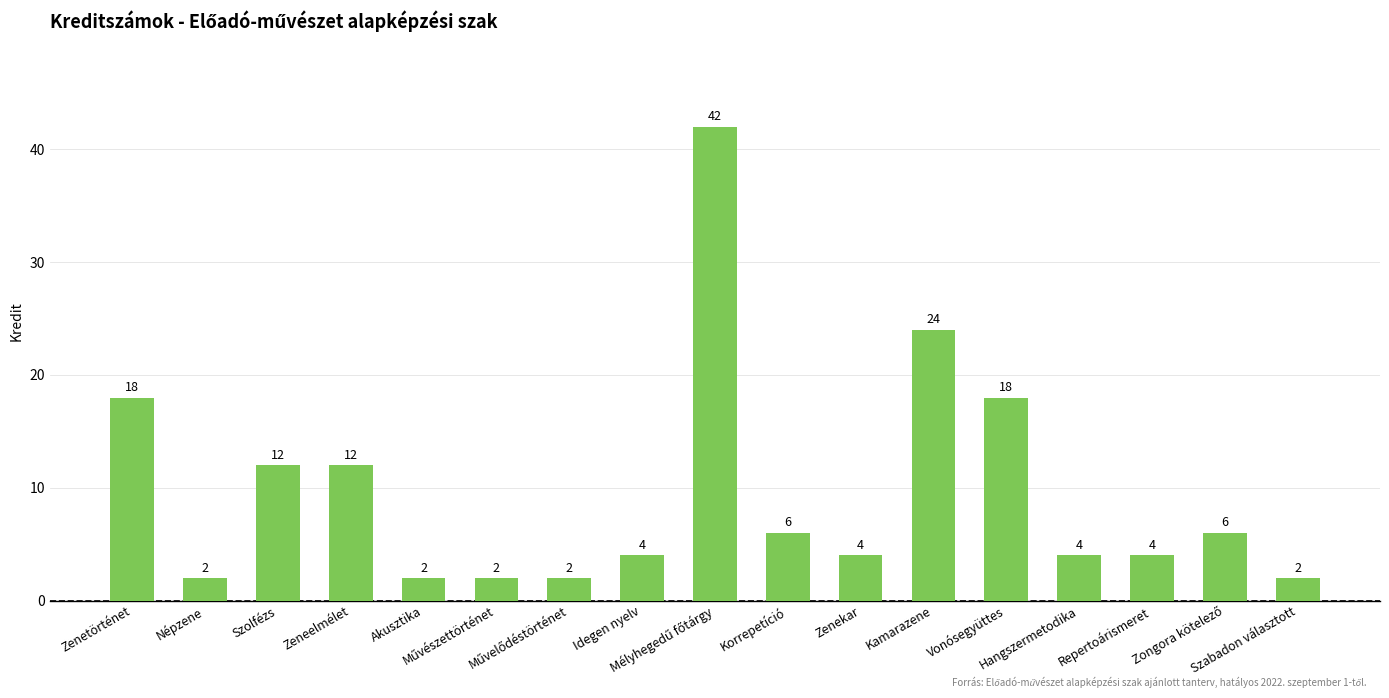

Where is the data nearest to the value 22?

Kamarazene